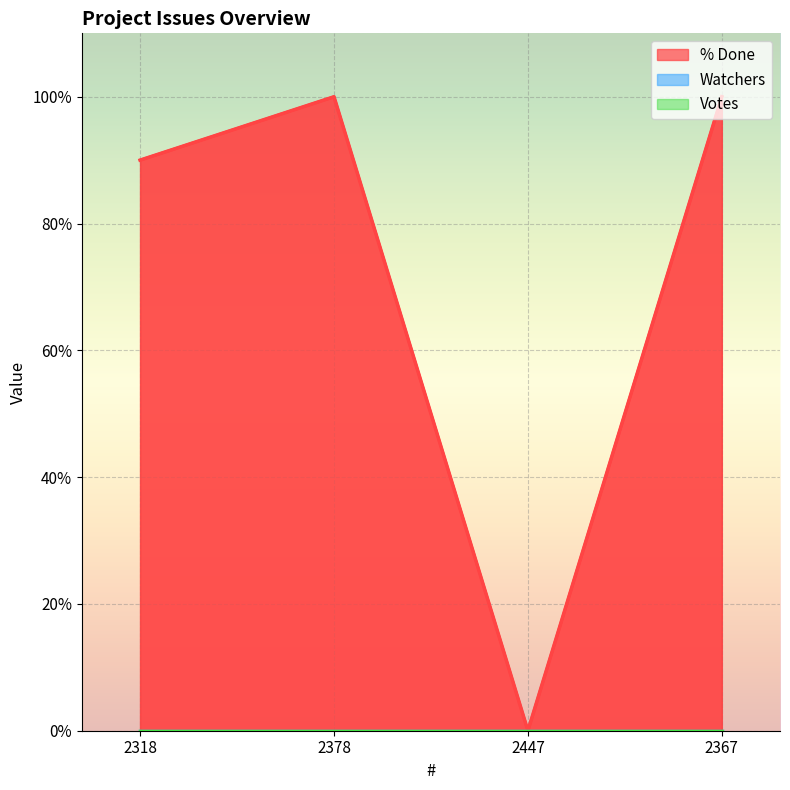

Between 2447 and 2378, which is larger?

2378